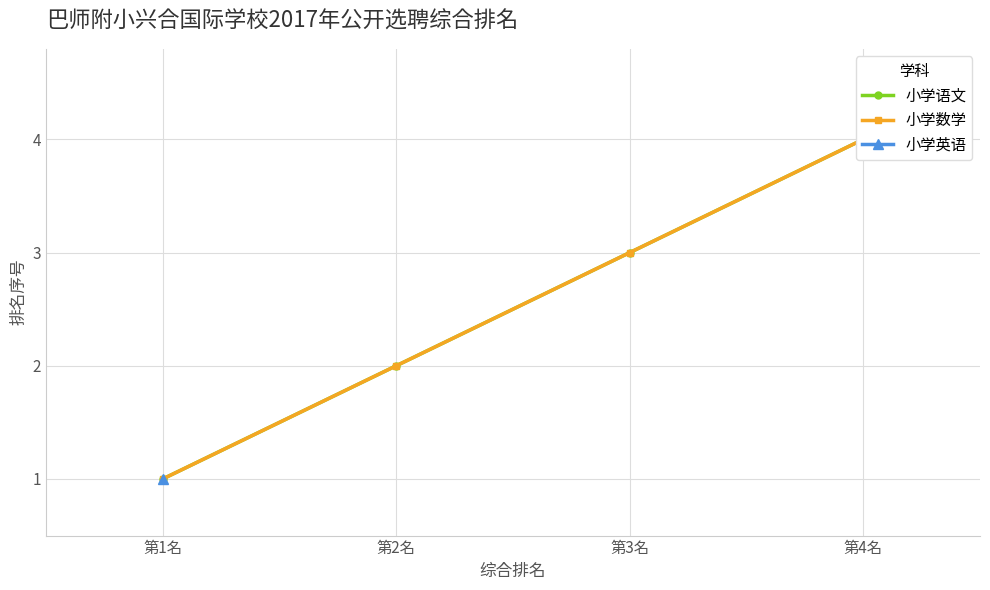

True or false: 小学数学 and 小学语文 intersect in this chart.

False